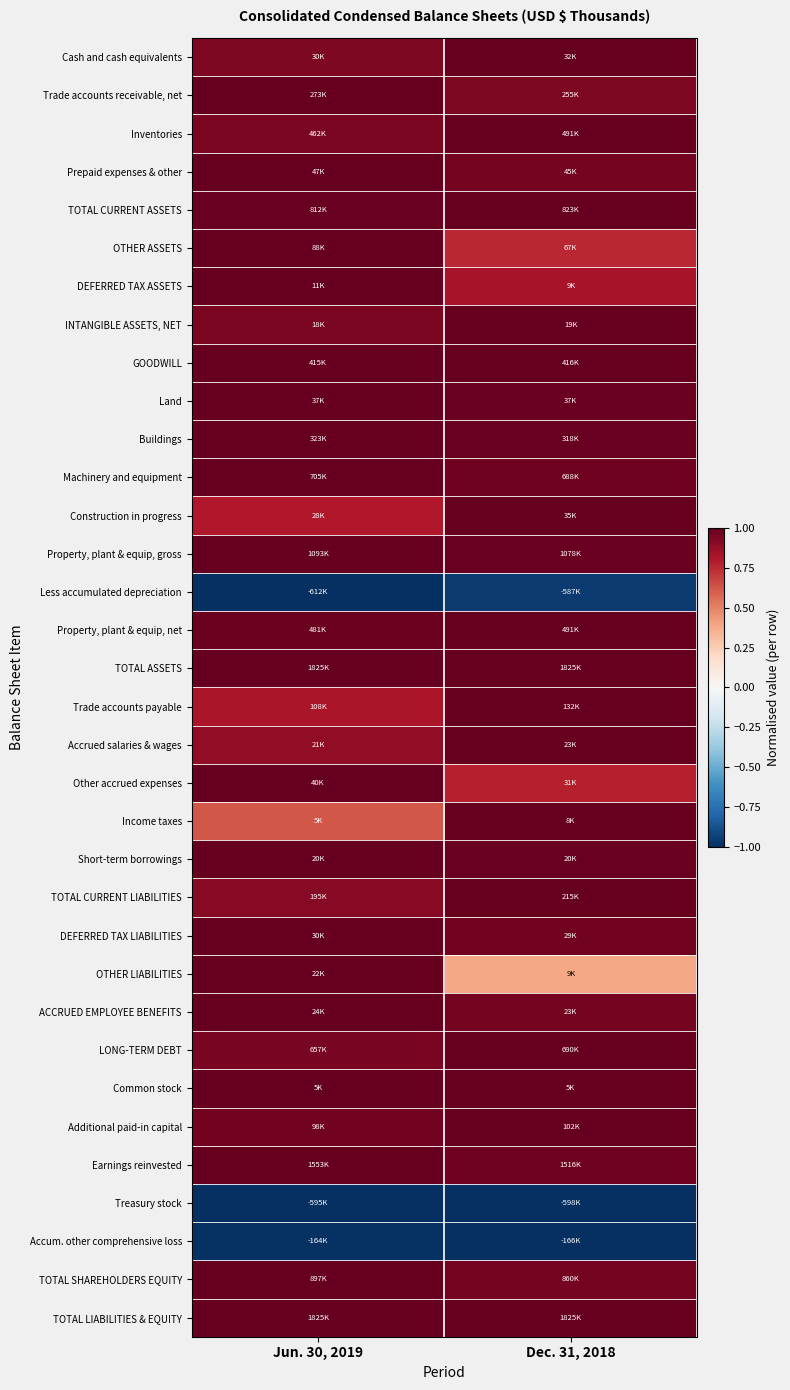

Reading right to left, list all the values displayed in this chart.

Cash and cash equivalents: Dec. 31, 2018=1.0	Jun. 30, 2019=0.9
Trade accounts receivable, net: Dec. 31, 2018=0.9	Jun. 30, 2019=1.0
Inventories: Dec. 31, 2018=1.0	Jun. 30, 2019=0.9
Prepaid expenses & other: Dec. 31, 2018=1.0	Jun. 30, 2019=1.0
TOTAL CURRENT ASSETS: Dec. 31, 2018=1.0	Jun. 30, 2019=1.0
OTHER ASSETS: Dec. 31, 2018=0.8	Jun. 30, 2019=1.0
DEFERRED TAX ASSETS: Dec. 31, 2018=0.8	Jun. 30, 2019=1.0
INTANGIBLE ASSETS, NET: Dec. 31, 2018=1.0	Jun. 30, 2019=0.9
GOODWILL: Dec. 31, 2018=1.0	Jun. 30, 2019=1.0
Land: Dec. 31, 2018=1.0	Jun. 30, 2019=1.0
Buildings: Dec. 31, 2018=1.0	Jun. 30, 2019=1.0
Machinery and equipment: Dec. 31, 2018=1.0	Jun. 30, 2019=1.0
Construction in progress: Dec. 31, 2018=1.0	Jun. 30, 2019=0.8
Property, plant & equip, gross: Dec. 31, 2018=1.0	Jun. 30, 2019=1.0
Less accumulated depreciation: Dec. 31, 2018=-1.0	Jun. 30, 2019=-1.0
Property, plant & equip, net: Dec. 31, 2018=1.0	Jun. 30, 2019=1.0
TOTAL ASSETS: Dec. 31, 2018=1.0	Jun. 30, 2019=1.0
Trade accounts payable: Dec. 31, 2018=1.0	Jun. 30, 2019=0.8
Accrued salaries & wages: Dec. 31, 2018=1.0	Jun. 30, 2019=0.9
Other accrued expenses: Dec. 31, 2018=0.8	Jun. 30, 2019=1.0
Income taxes: Dec. 31, 2018=1.0	Jun. 30, 2019=0.6
Short-term borrowings: Dec. 31, 2018=1.0	Jun. 30, 2019=1.0
TOTAL CURRENT LIABILITIES: Dec. 31, 2018=1.0	Jun. 30, 2019=0.9
DEFERRED TAX LIABILITIES: Dec. 31, 2018=1.0	Jun. 30, 2019=1.0
OTHER LIABILITIES: Dec. 31, 2018=0.4	Jun. 30, 2019=1.0
ACCRUED EMPLOYEE BENEFITS: Dec. 31, 2018=1.0	Jun. 30, 2019=1.0
LONG-TERM DEBT: Dec. 31, 2018=1.0	Jun. 30, 2019=1.0
Common stock: Dec. 31, 2018=1.0	Jun. 30, 2019=1.0
Additional paid-in capital: Dec. 31, 2018=1.0	Jun. 30, 2019=1.0
Earnings reinvested: Dec. 31, 2018=1.0	Jun. 30, 2019=1.0
Treasury stock: Dec. 31, 2018=-1.0	Jun. 30, 2019=-1.0
Accum. other comprehensive loss: Dec. 31, 2018=-1.0	Jun. 30, 2019=-1.0
TOTAL SHAREHOLDERS EQUITY: Dec. 31, 2018=1.0	Jun. 30, 2019=1.0
TOTAL LIABILITIES & EQUITY: Dec. 31, 2018=1.0	Jun. 30, 2019=1.0